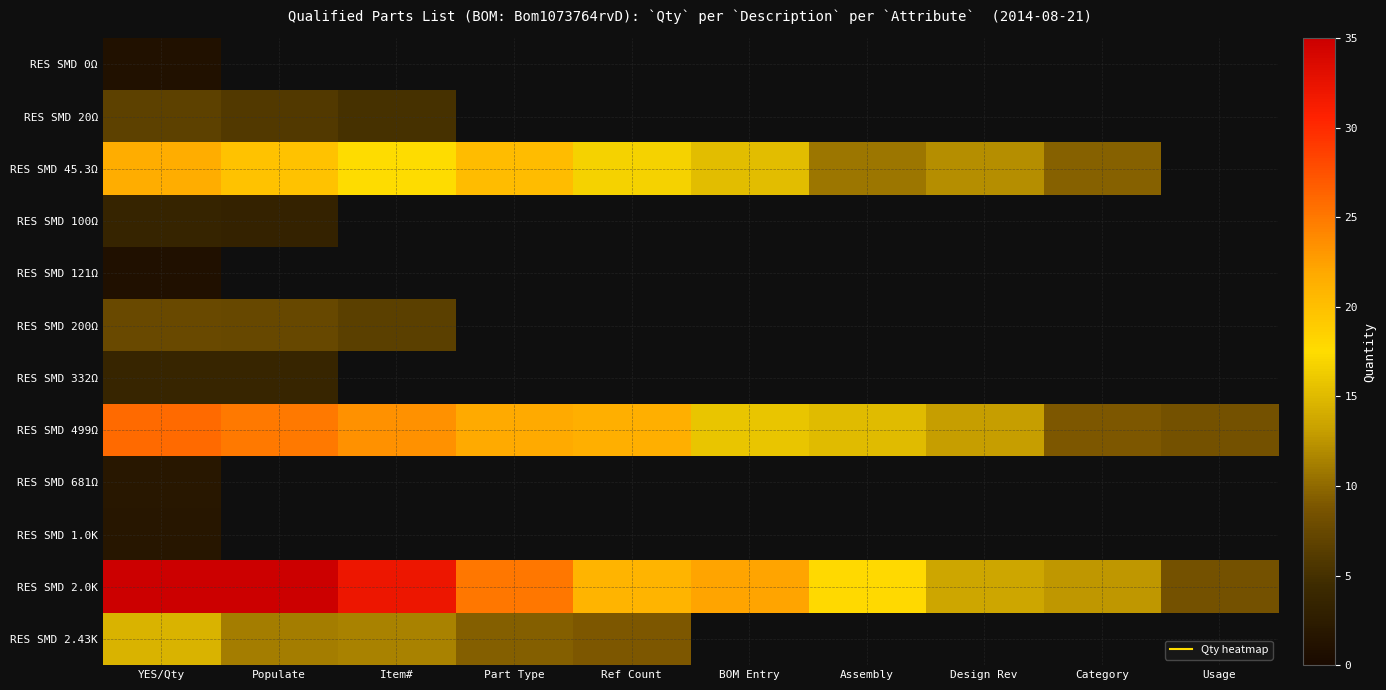

Which category has the lowest value in the RES SMD 499Ω series?

Usage